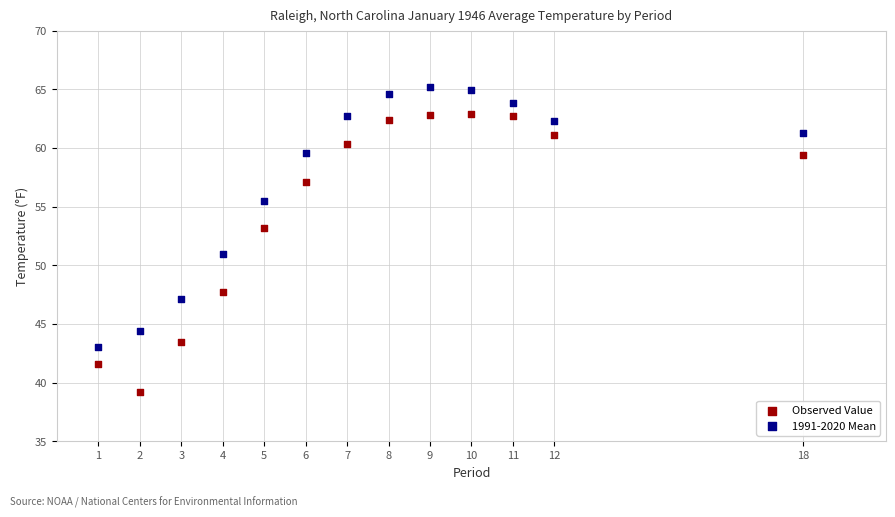

Across all data points, what is the range of Y values (max minus min)?

26.0